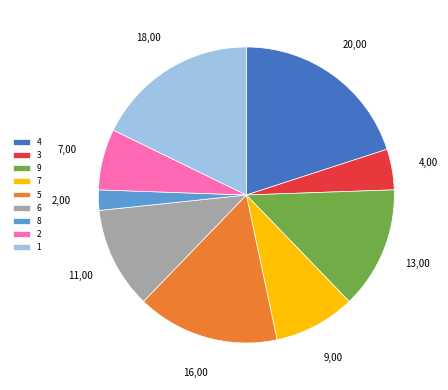

Is the sum of 3 and 2 greater than half?

No